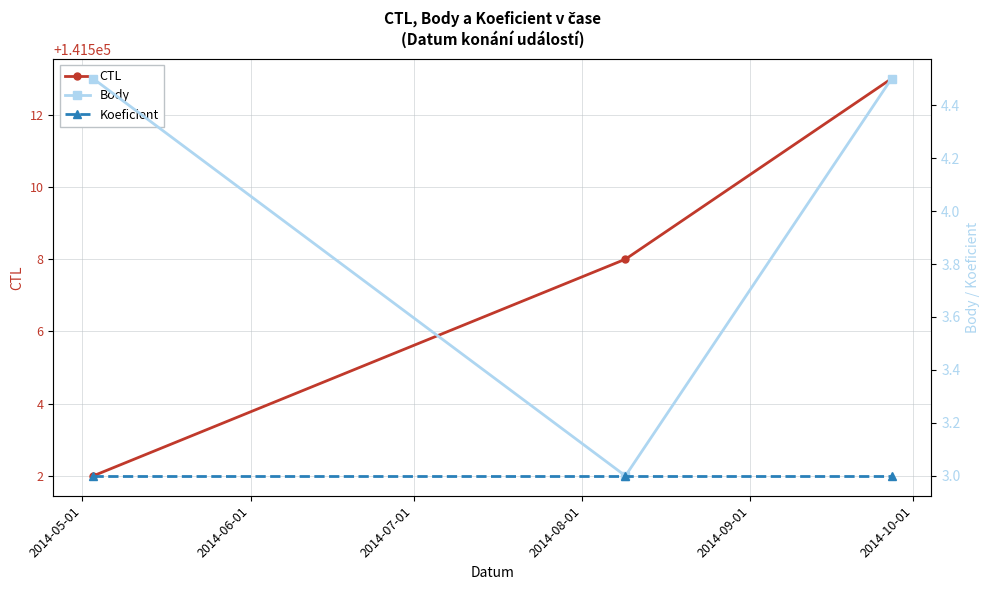

What is the minimum value for CTL?

141502